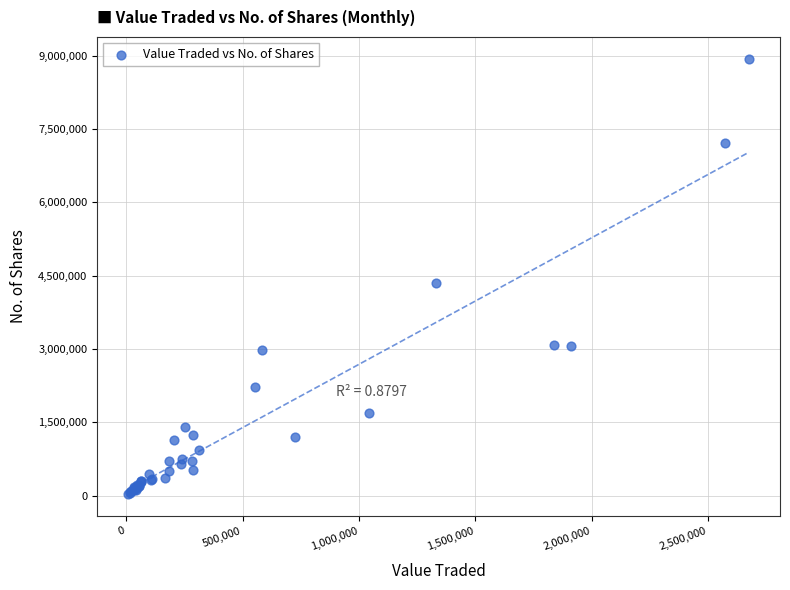

What Y value in the scatter plot is closest to 4483966?

4340463